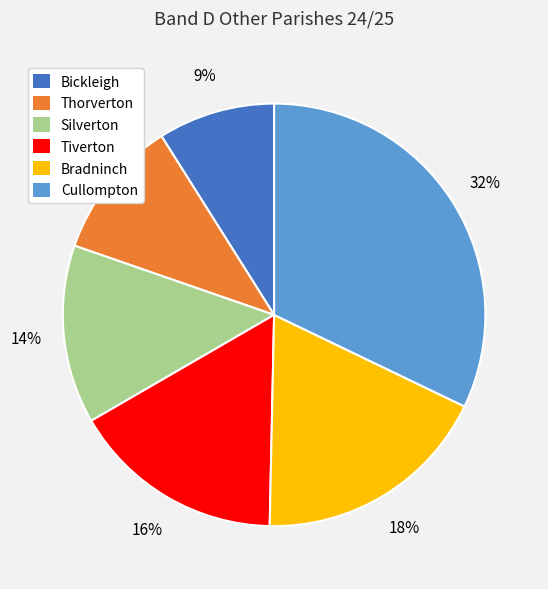

Which slice is the smallest?

Bickleigh